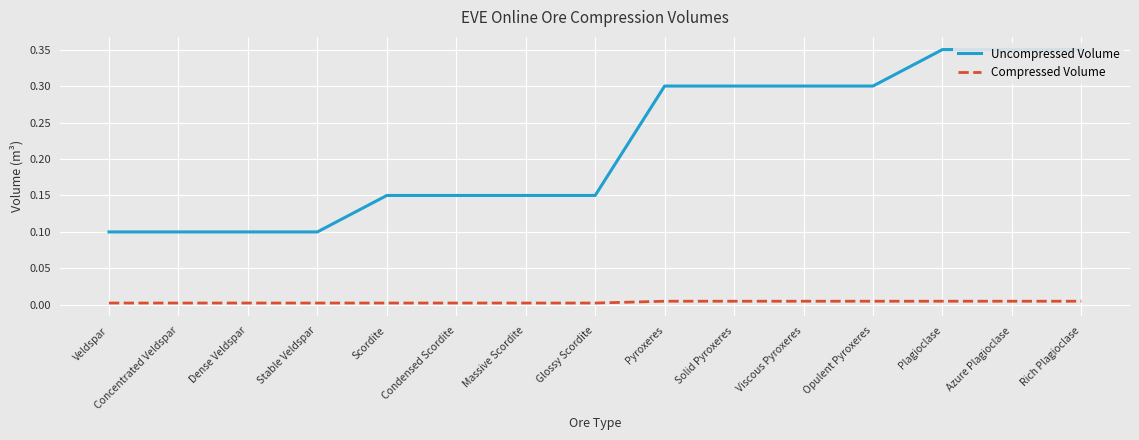

Reading left to right, extract all data points from this chart.

Uncompressed Volume: 0.1	0.1	0.1	0.1	0.1	0.1	0.1	0.1	0.3	0.3	0.3	0.3	0.3	0.3	0.3
Compressed Volume: 0.0	0.0	0.0	0.0	0.0	0.0	0.0	0.0	0.0	0.0	0.0	0.0	0.0	0.0	0.0